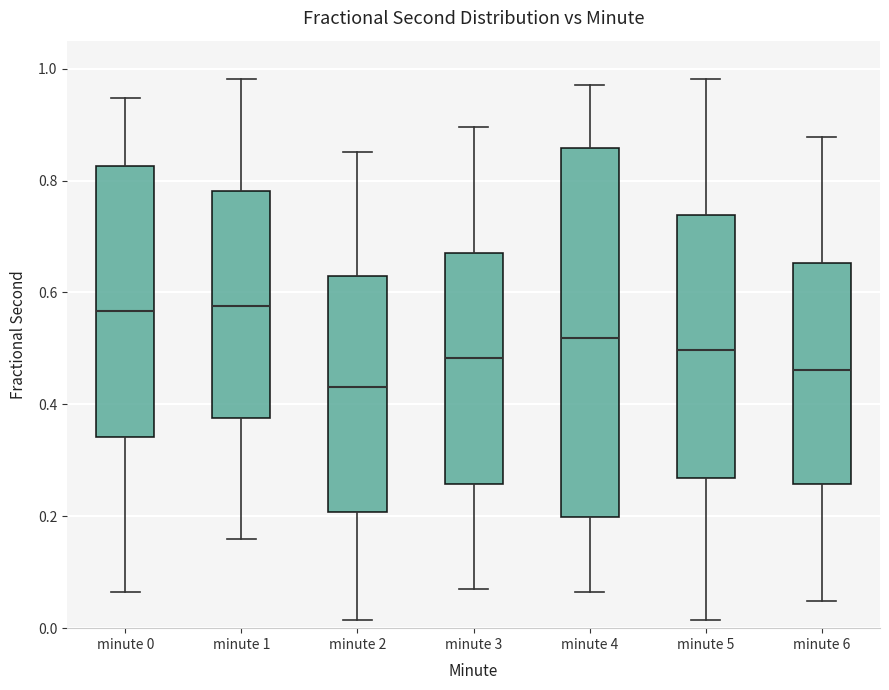

Where does the upper whisker of the box for minute 1 end on the y-axis? The values are not printed on the chart, so give them approximately, as read against the axis.

0.98